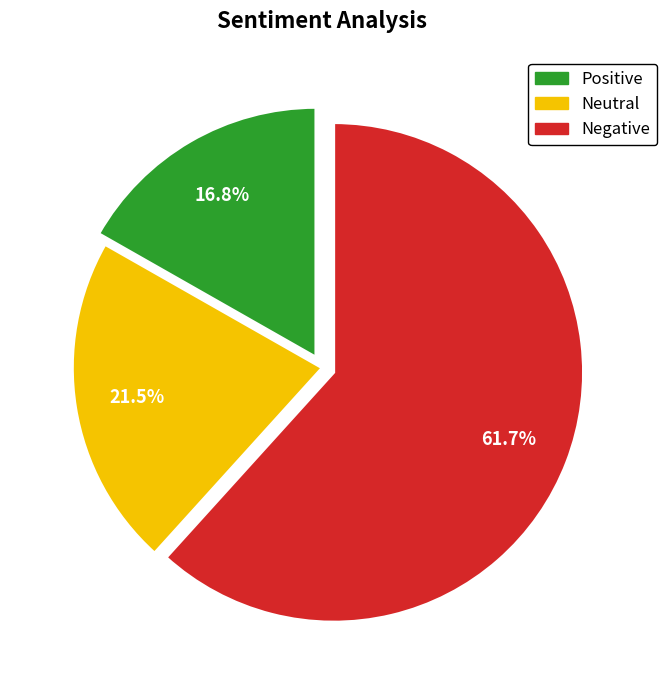

Is there a majority slice in this chart?

Yes